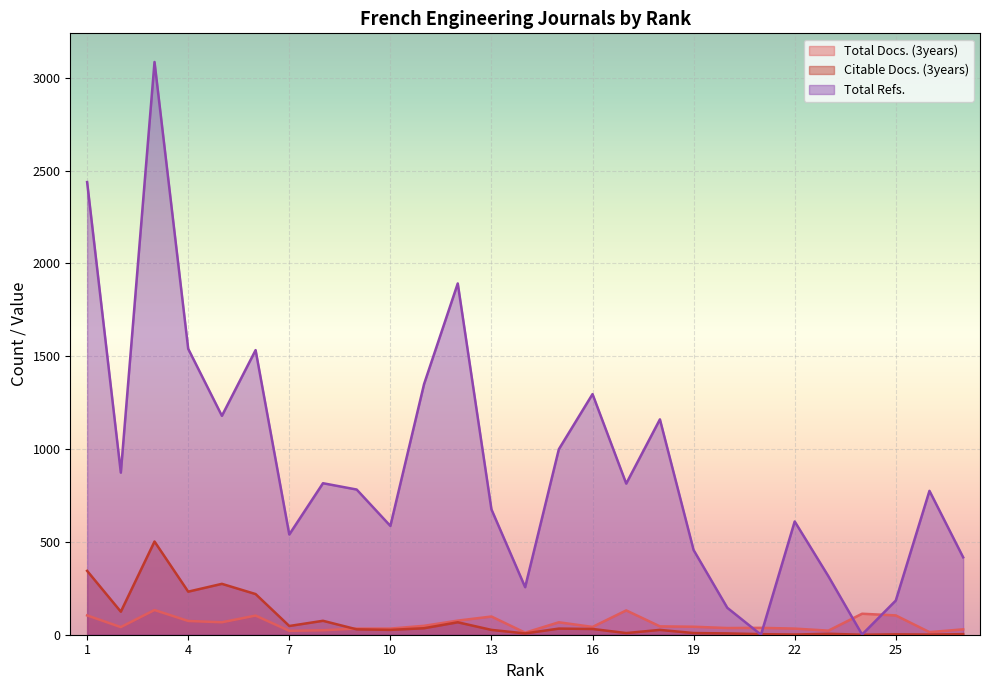

Rank the categories by Total Docs. (3years) value from lowest to highest.

14, 26, 7, 23, 8, 27, 22, 10, 9, 20, 21, 2, 16, 19, 18, 11, 15, 5, 4, 12, 13, 6, 25, 1, 24, 17, 3